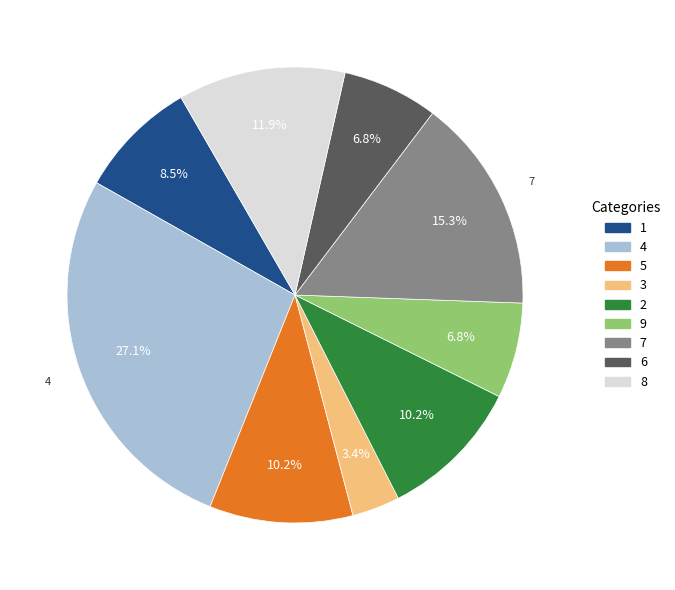

Which slice is the smallest?

3